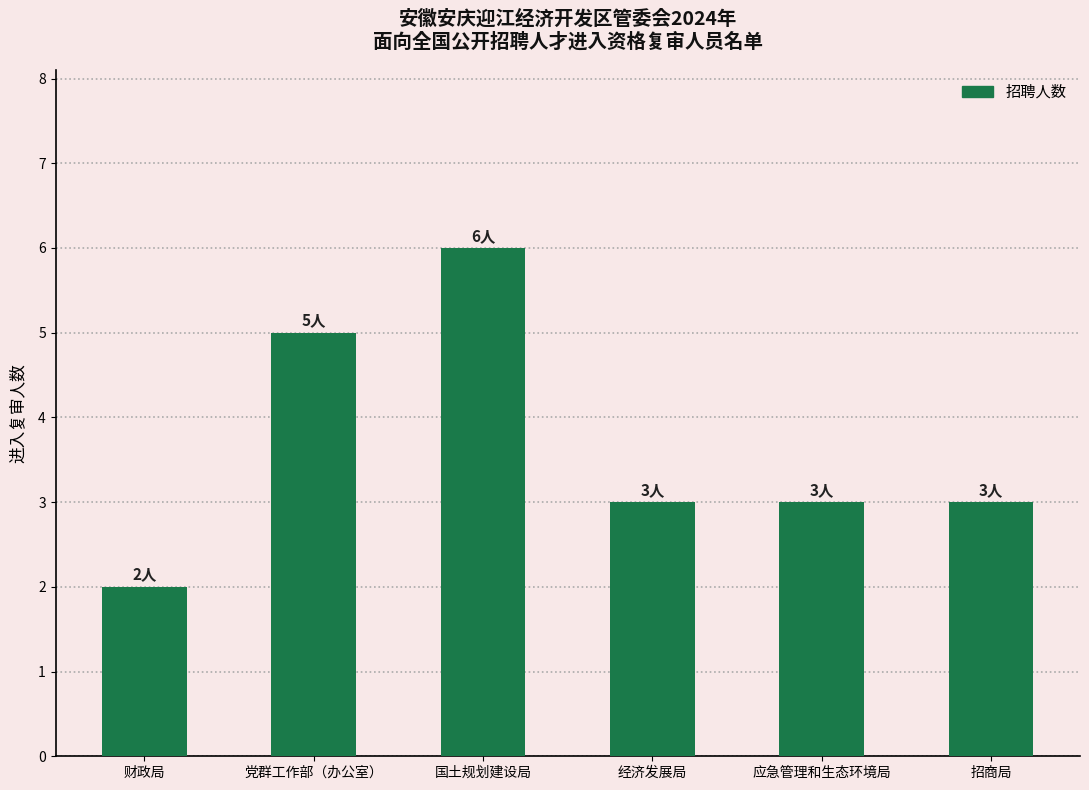

Is it true that the value at 党群工作部（办公室） is 3?

False